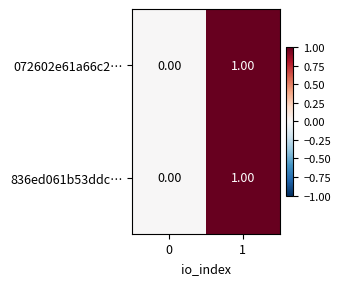

Is the value of 072602e61a66c2… at 0 greater than the value of 836ed061b53ddc… at 1?

No